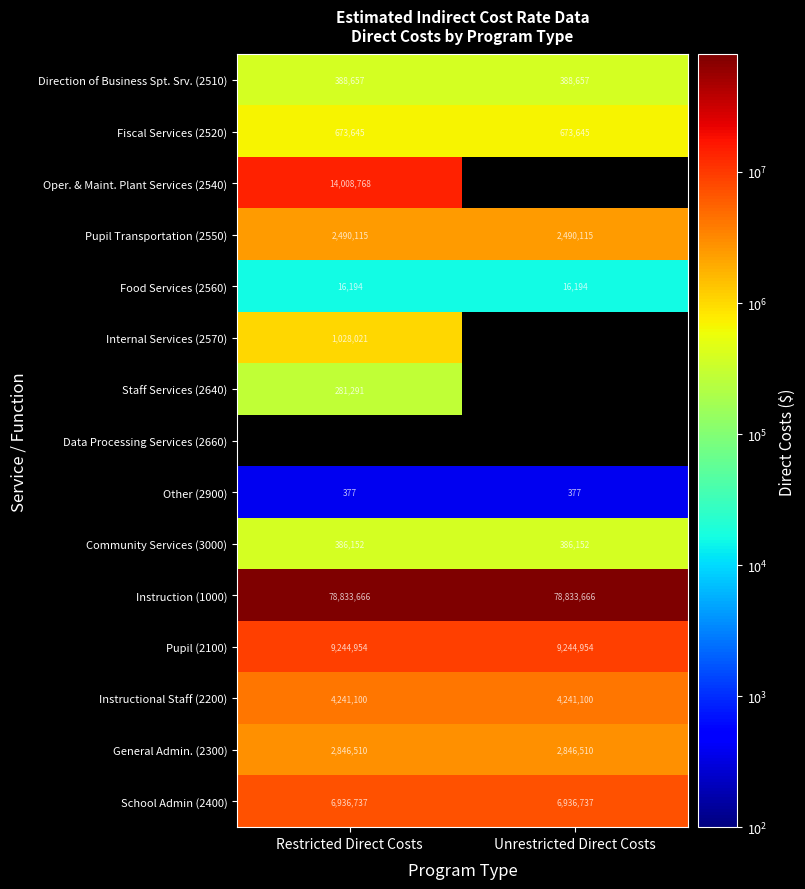

What is the sum of all Community Services (3000) values?

772304